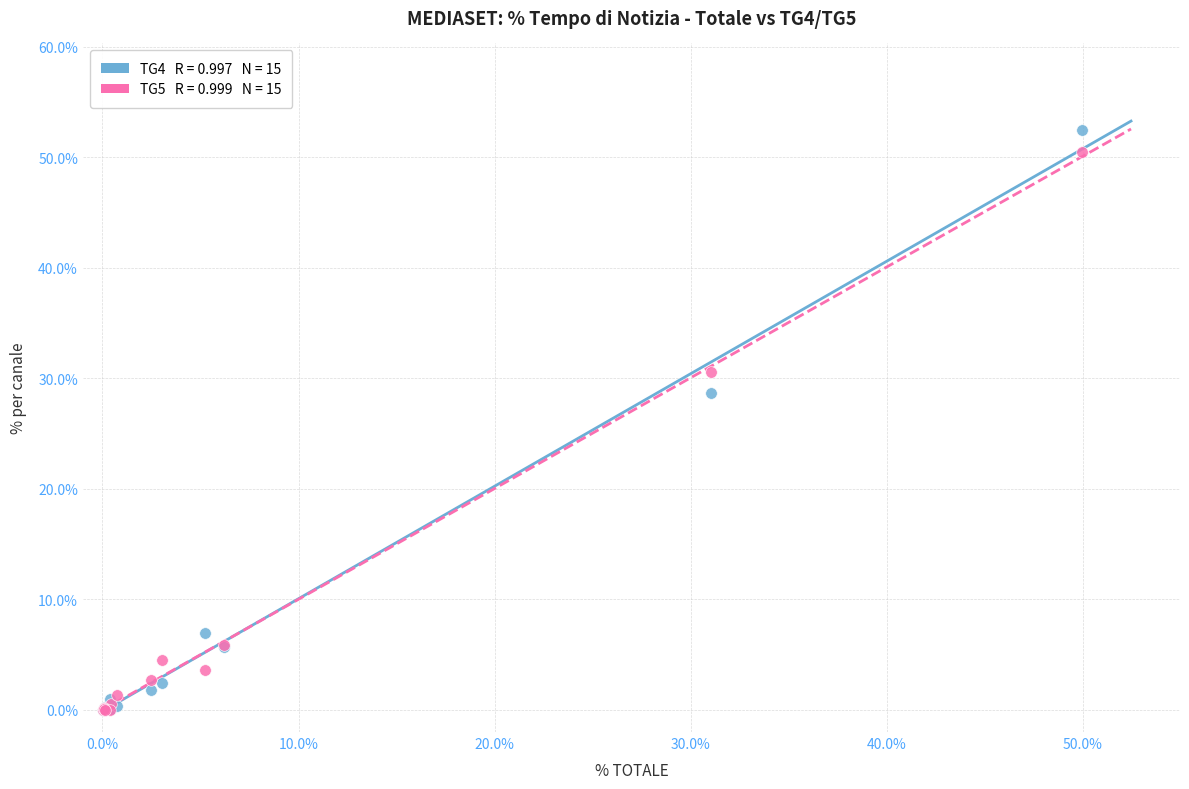

Across all series, what Y value is closest to 26?

28.6